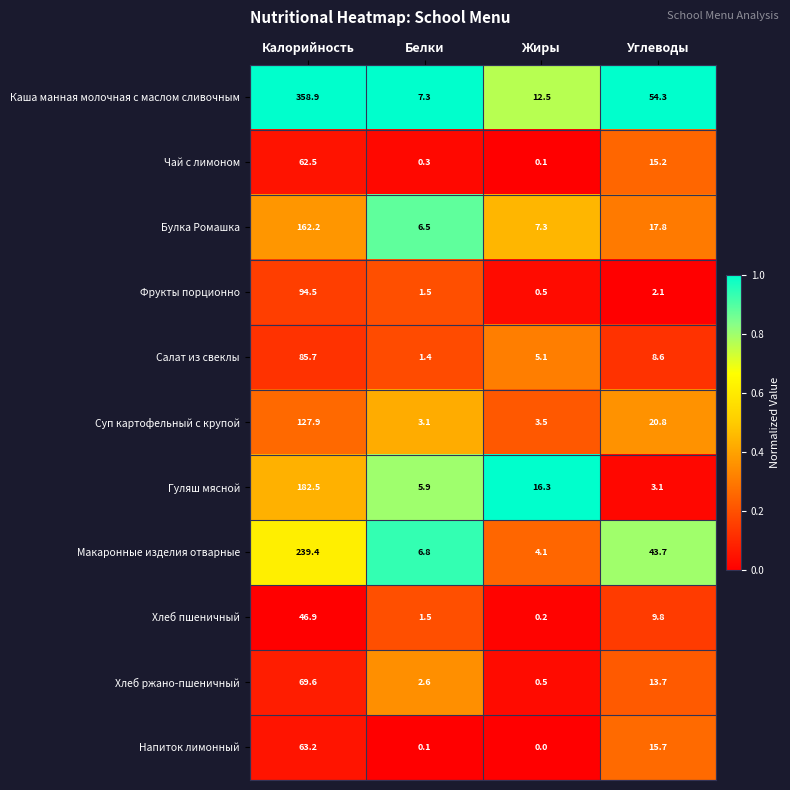

Between Калорийность and Белки, which series saw the biggest shift?

Каша манная молочная с маслом сливочным